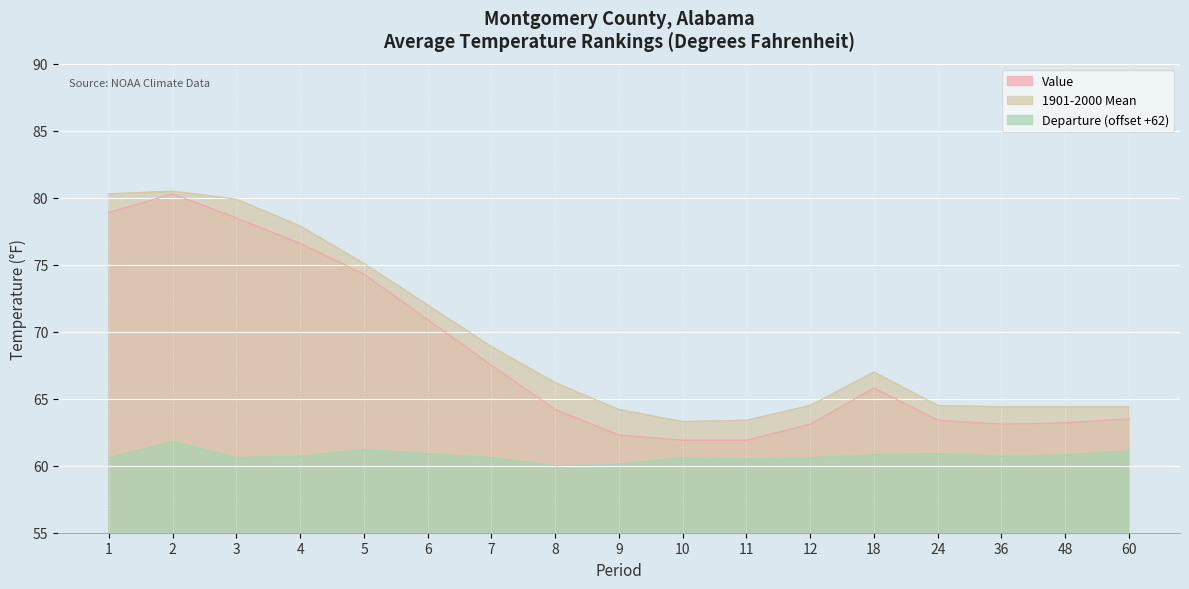

What is the value of the Departure point at the 16th from the left?

60.8